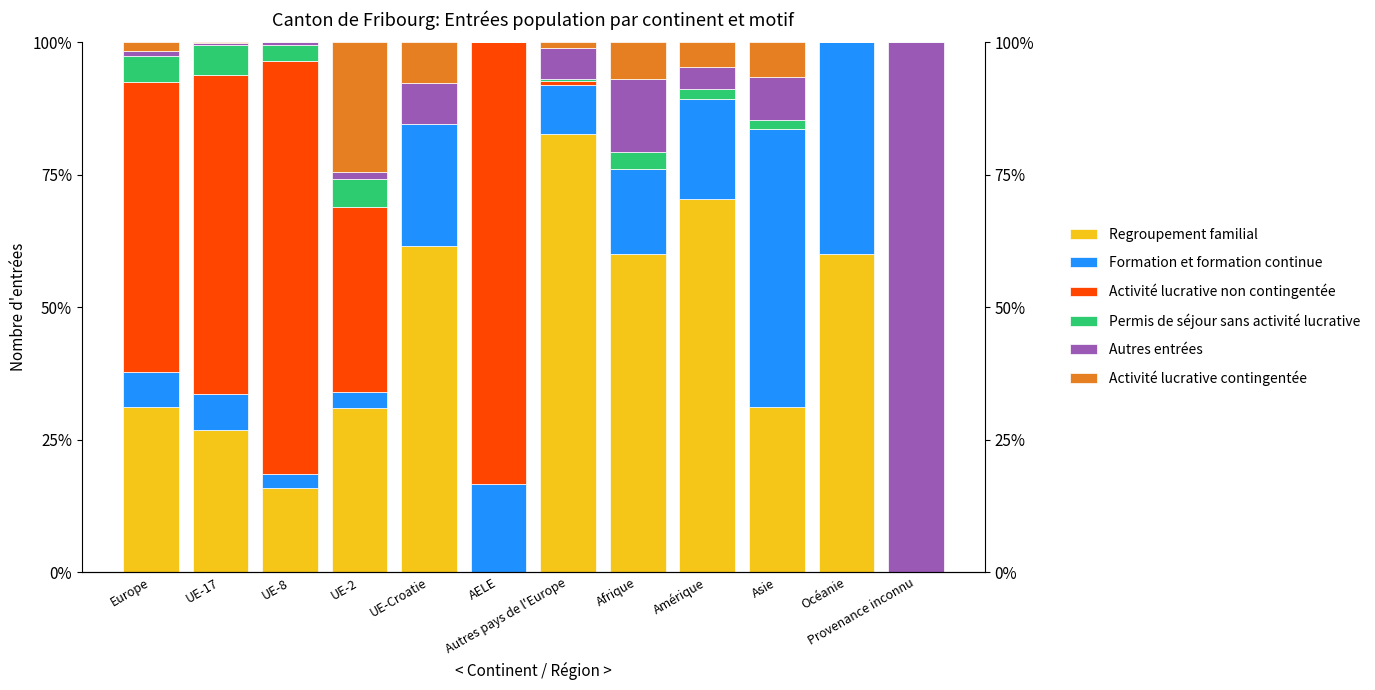

What are all the series names shown in the legend?

Regroupement familial, Formation et formation continue, Activité lucrative non contingentée, Permis de séjour sans activité lucrative, Autres entrées, Activité lucrative contingentée